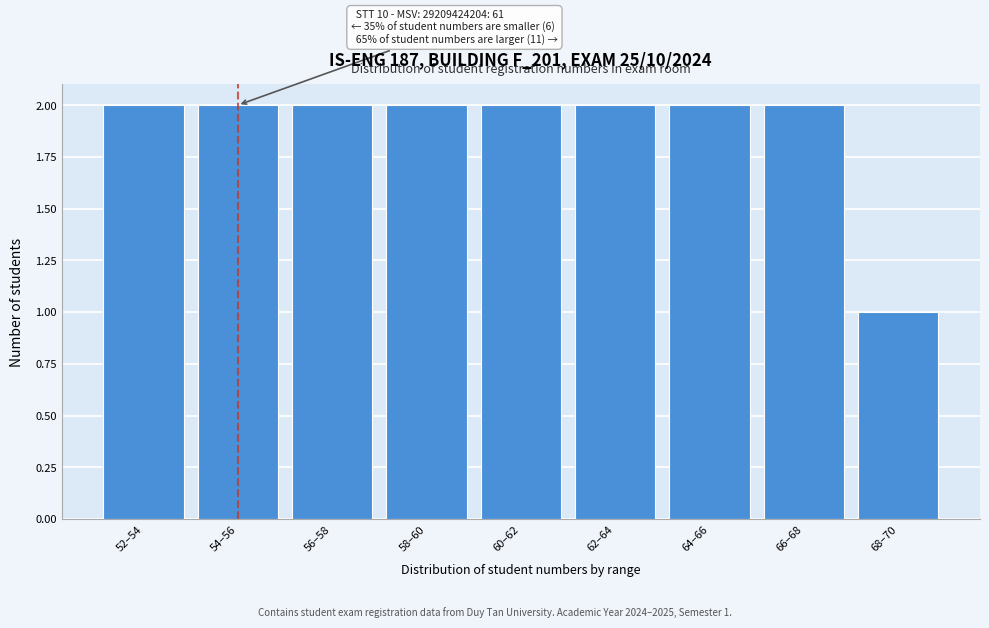

Reading left to right, transcribe all the data shown in this chart.

52–54=2	54–56=2	56–58=2	58–60=2	60–62=2	62–64=2	64–66=2	66–68=2	68–70=1